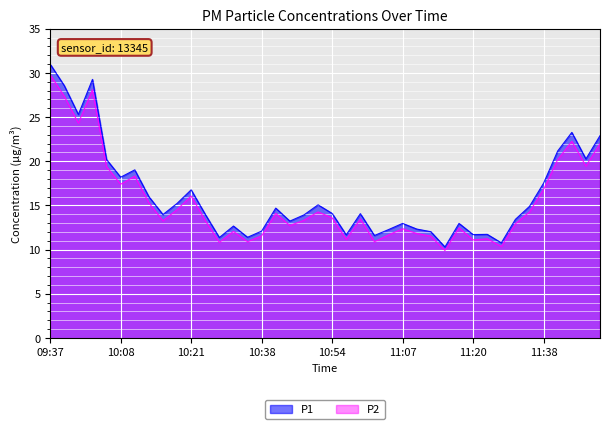

Which series changed the most between 11:02 and 11:15?

P1